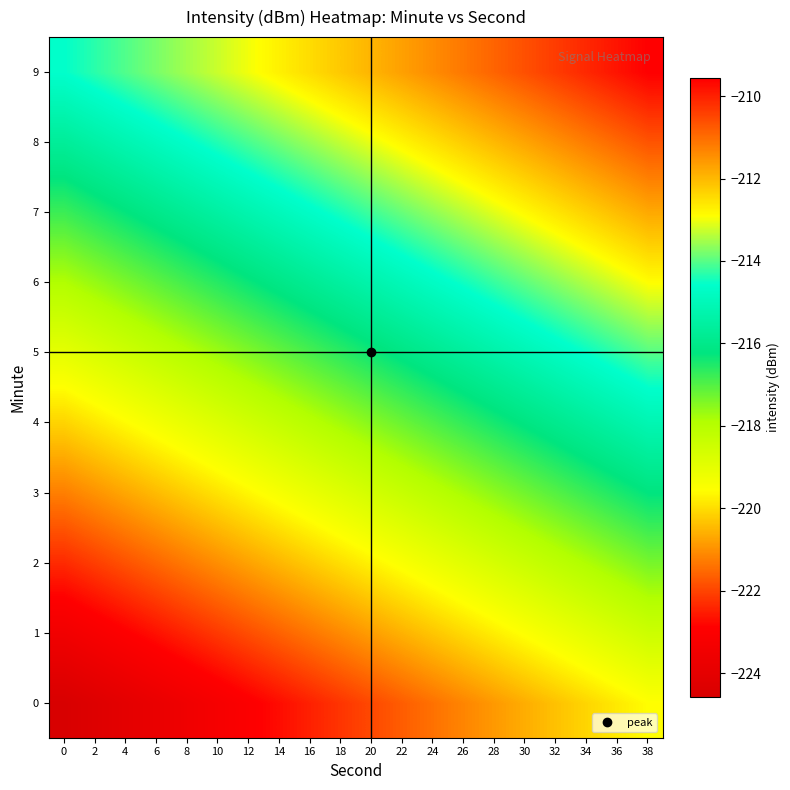

Between 32 and 34, which is larger?

34